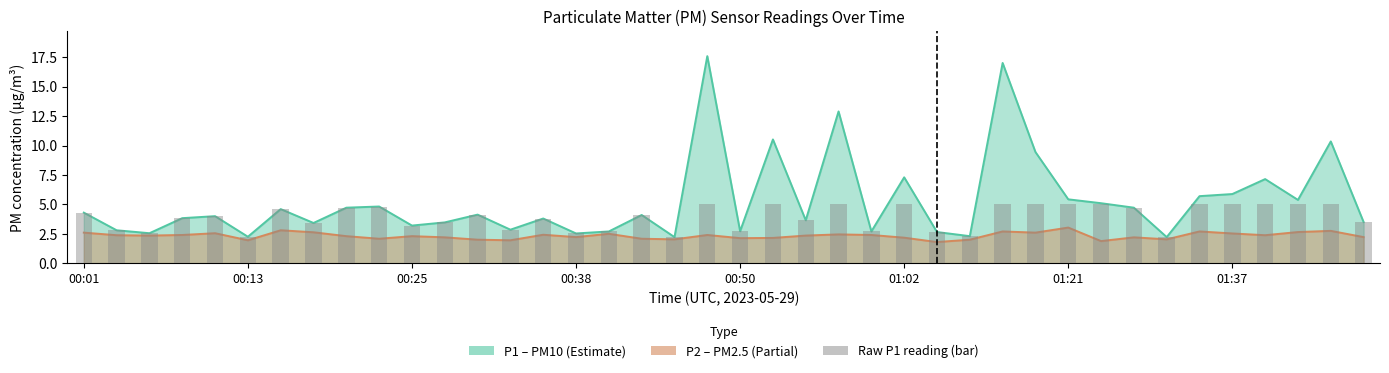

What position from the right is 9?

31